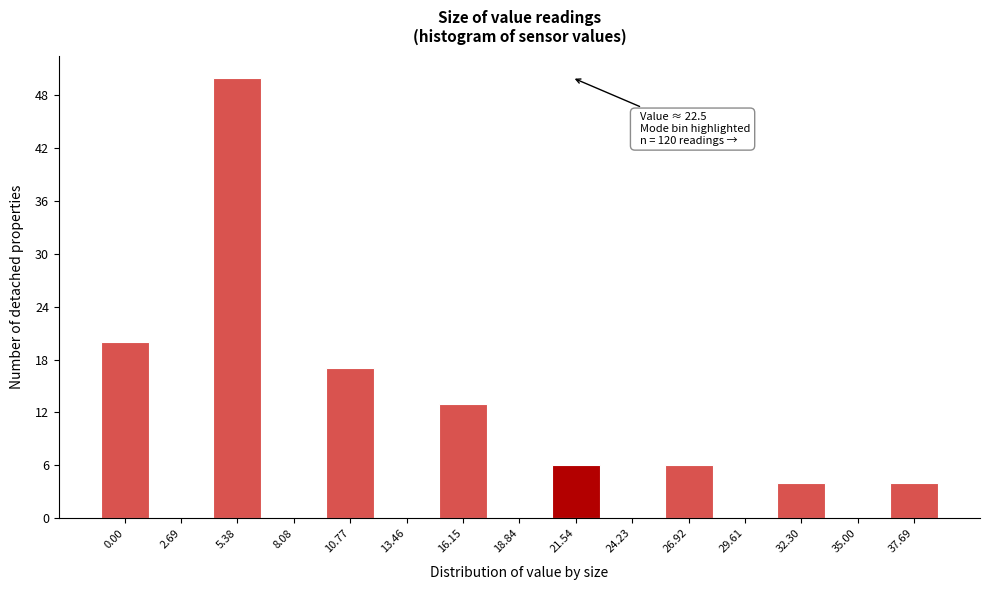

Reading right to left, transcribe all the data shown in this chart.

37.69=4	35.00=0	32.30=4	29.61=0	26.92=6	24.23=0	21.54=6	18.84=0	16.15=13	13.46=0	10.77=17	8.08=0	5.38=50	2.69=0	0.00=20